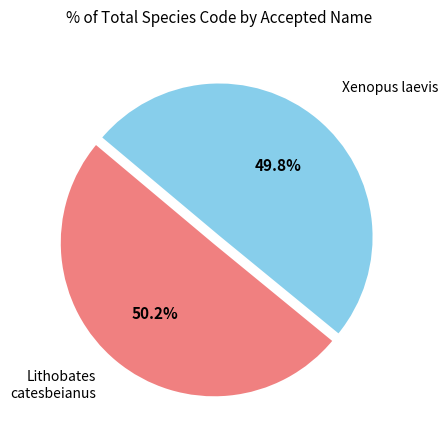

How many segments does this pie chart have?

2